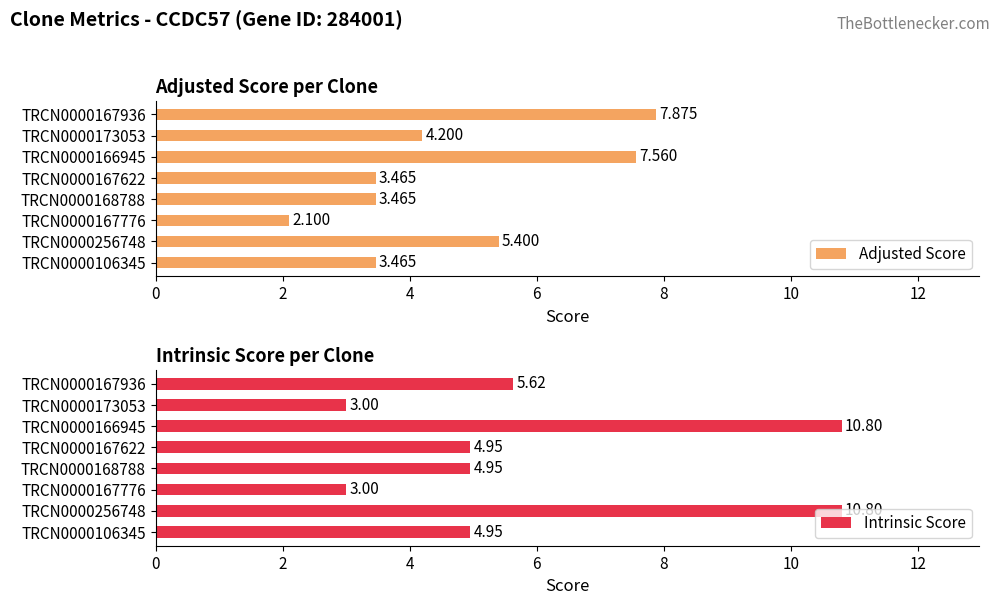

Between 2 and 14, which series saw the biggest shift?

Intrinsic Score